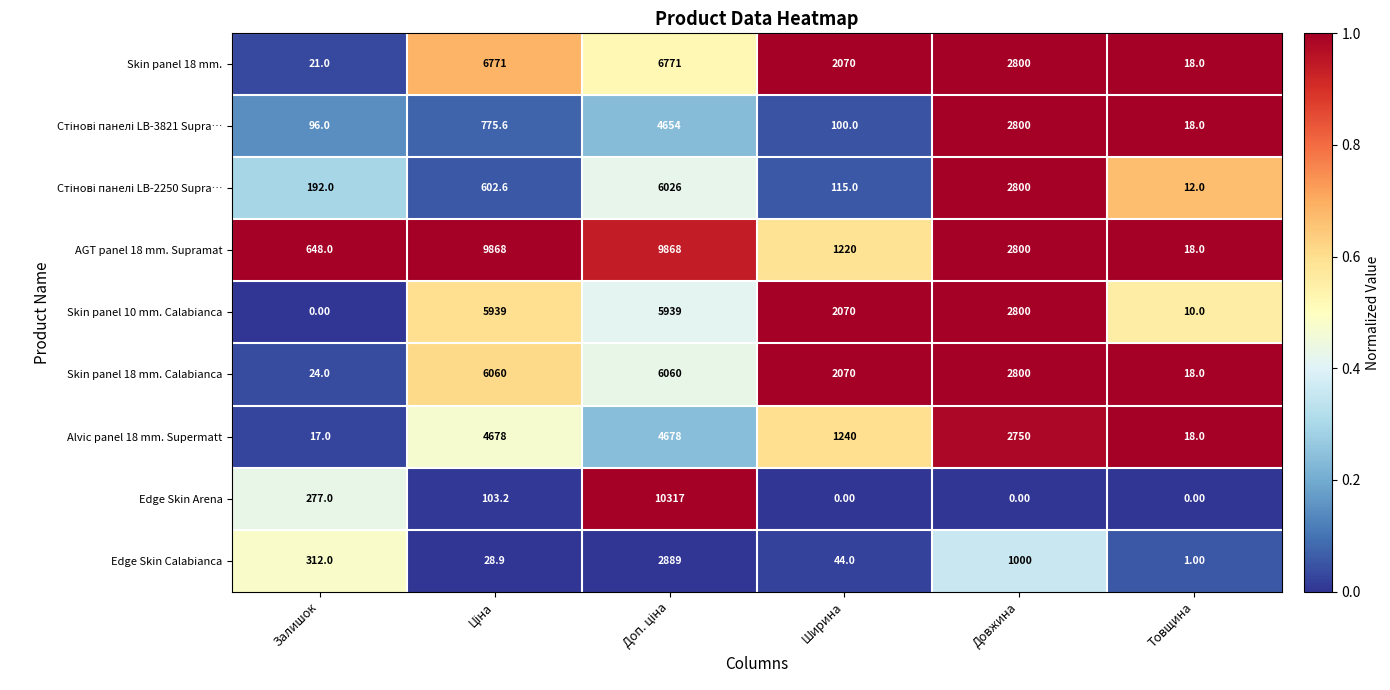

Where does the Edge Skin Arena series first go above 103?

Залишок